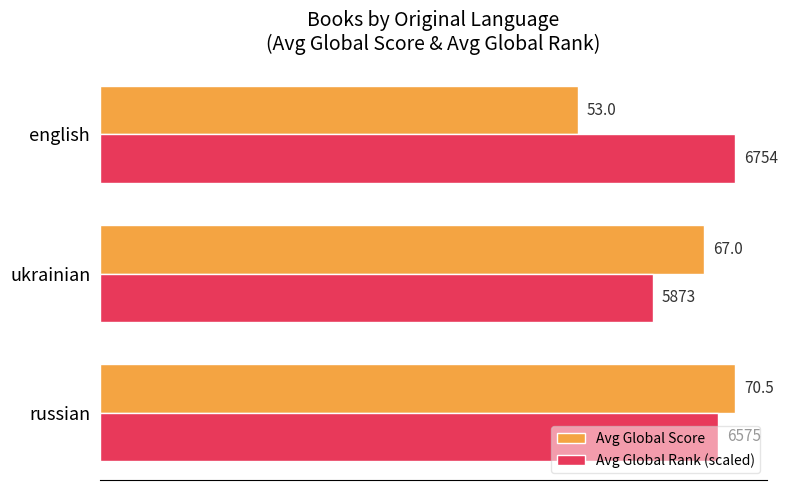

Which series changed the most between russian and ukrainian?

Avg Global Rank (scaled)